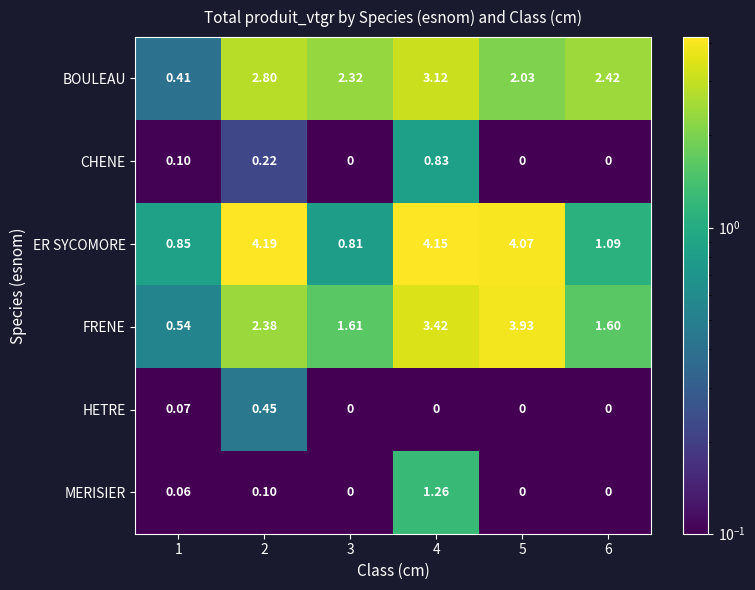

Which series has the largest total across all categories?

ER SYCOMORE